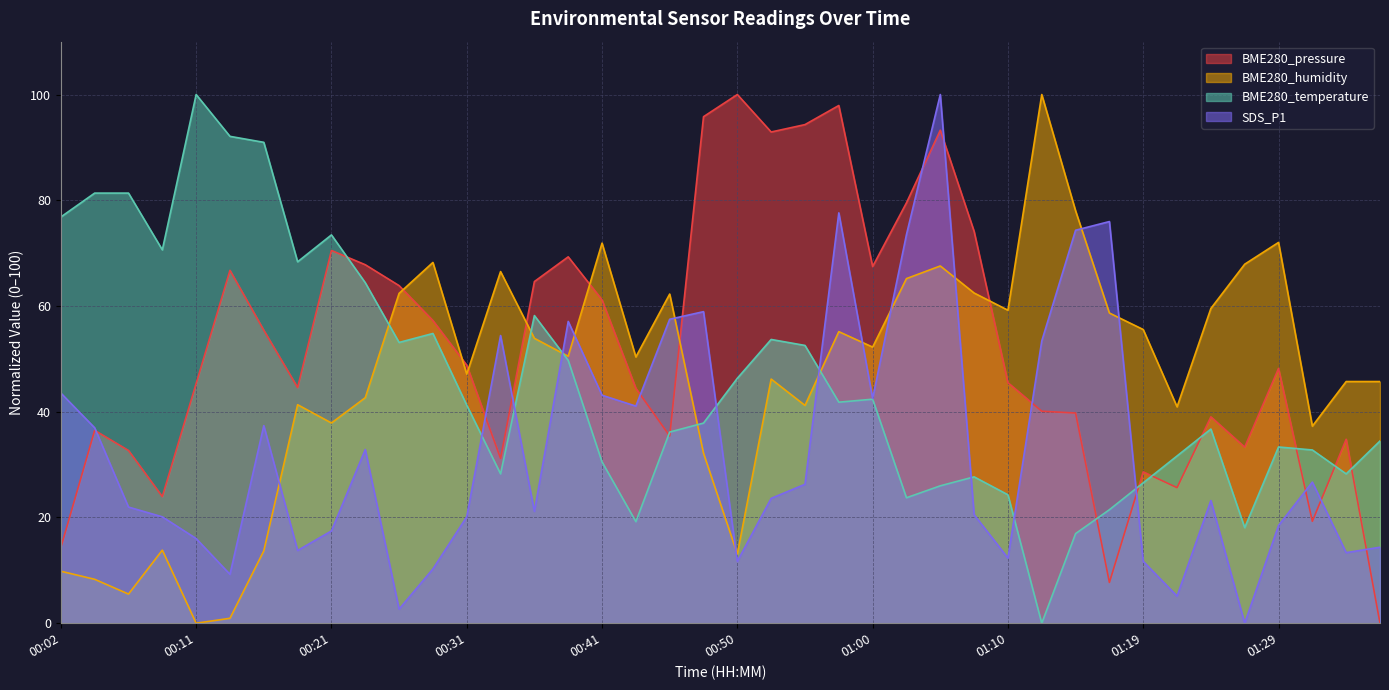

Where does the SDS_P1 series first go above 23?

00:02